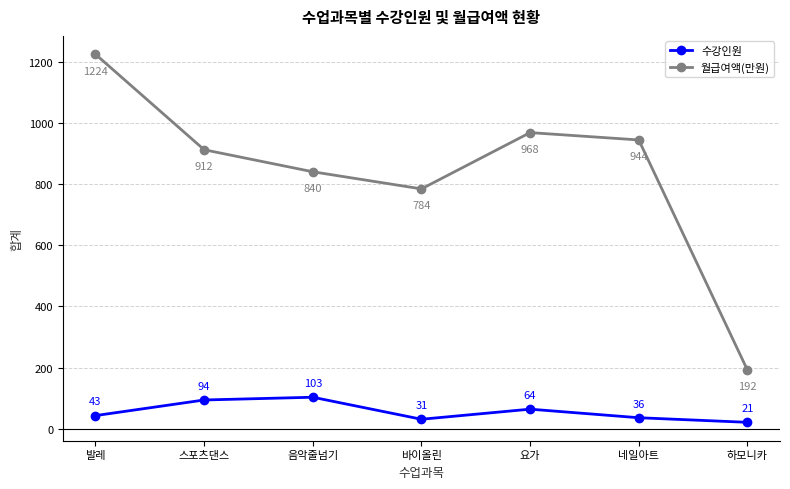

What are all the series names shown in the legend?

수강인원, 월급여액(만원)